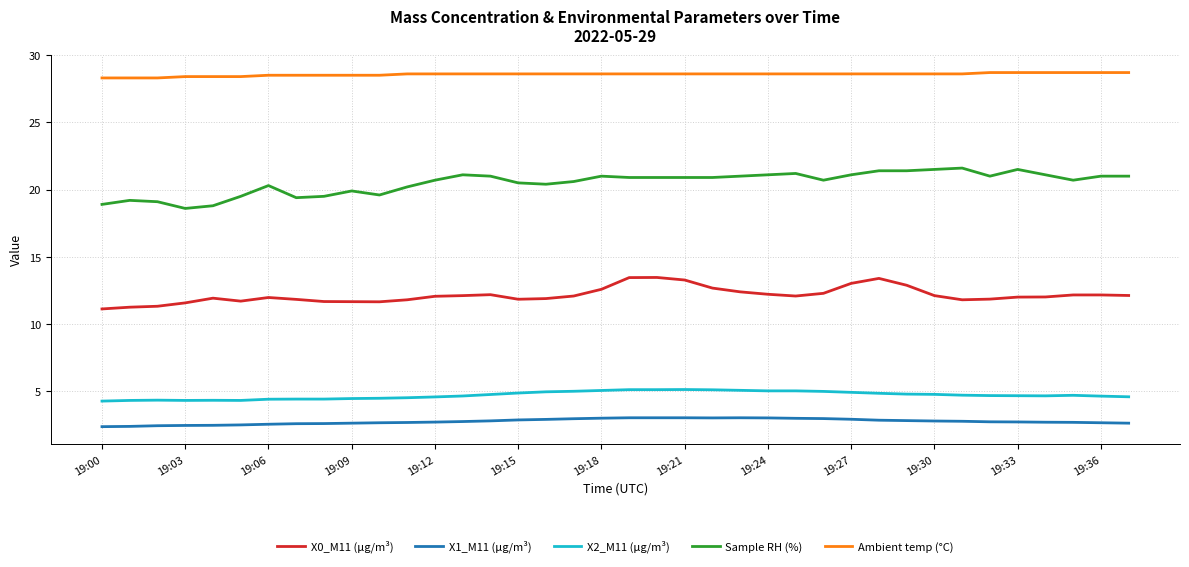

Which series has the largest range (max minus min)?

Sample RH (%)